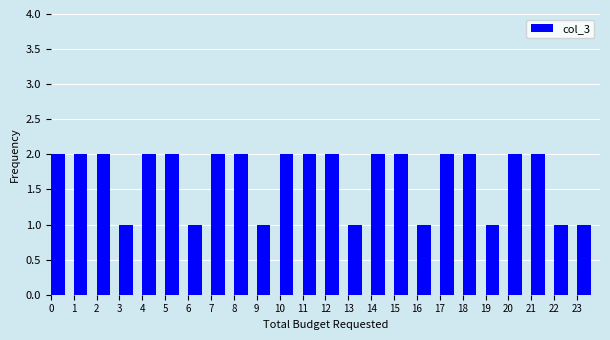

Reading left to right, transcribe this chart: for each bar, give the range it covers on the x-axis and its height. The values are not printed on the chart, so give them approximately, as read against the axis.

0 to 1: 2
1 to 2: 2
2 to 3: 2
3 to 4: 1
4 to 5: 2
5 to 6: 2
6 to 7: 1
7 to 8: 2
8 to 9: 2
9 to 10: 1
10 to 11: 2
11 to 12: 2
12 to 13: 2
13 to 14: 1
14 to 15: 2
15 to 16: 2
16 to 17: 1
17 to 18: 2
18 to 19: 2
19 to 20: 1
20 to 21: 2
21 to 22: 2
22 to 23: 1
23 to 24: 1